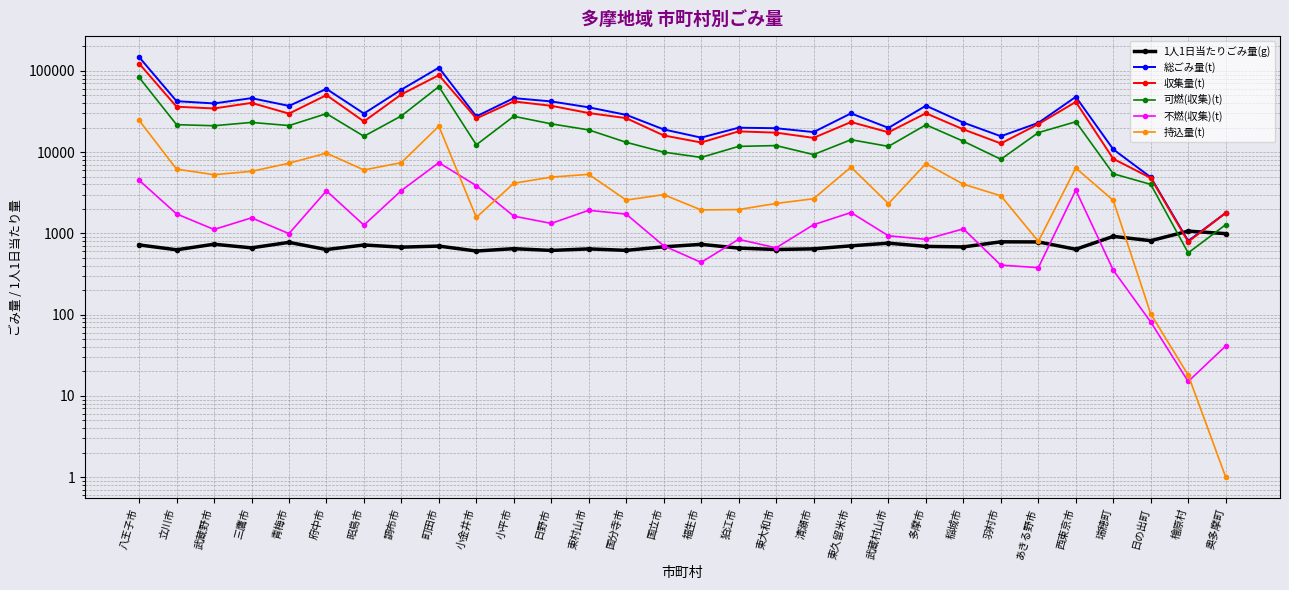

Which series has the largest total across all categories?

総ごみ量(t)